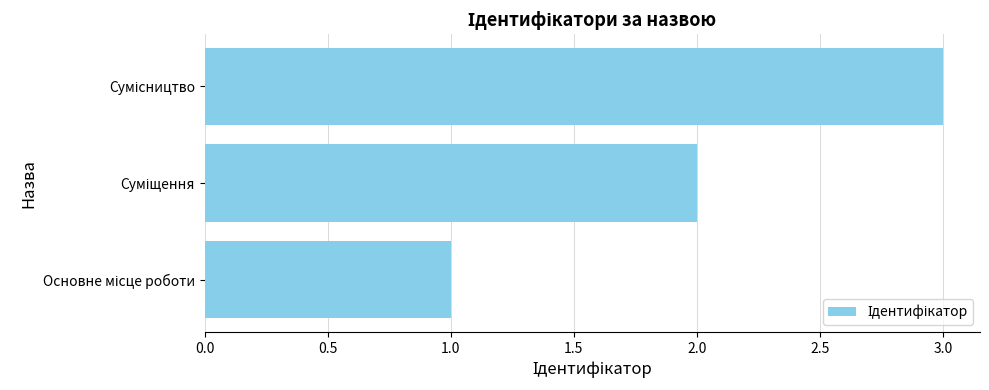

What is the sum of all values?

6